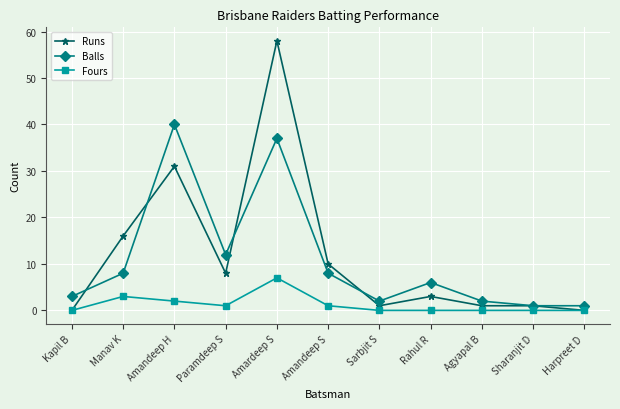

At how many categories does at least one series exceed 55?

1